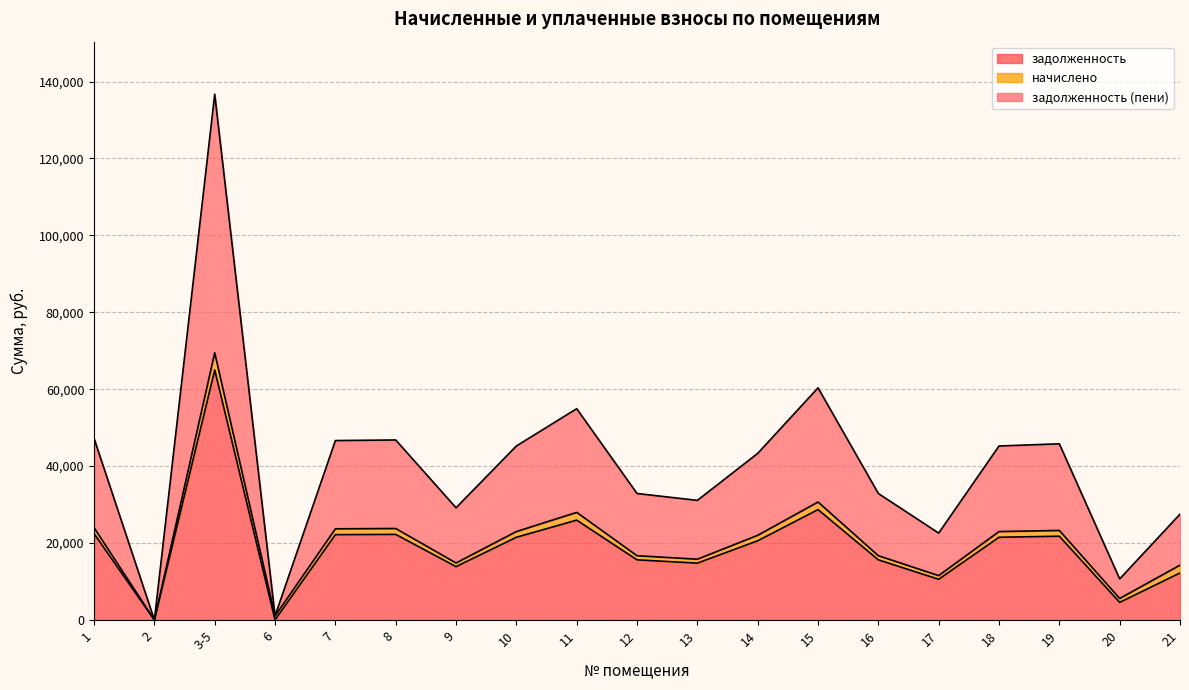

At which category is the sum across all series the highest?

3-5